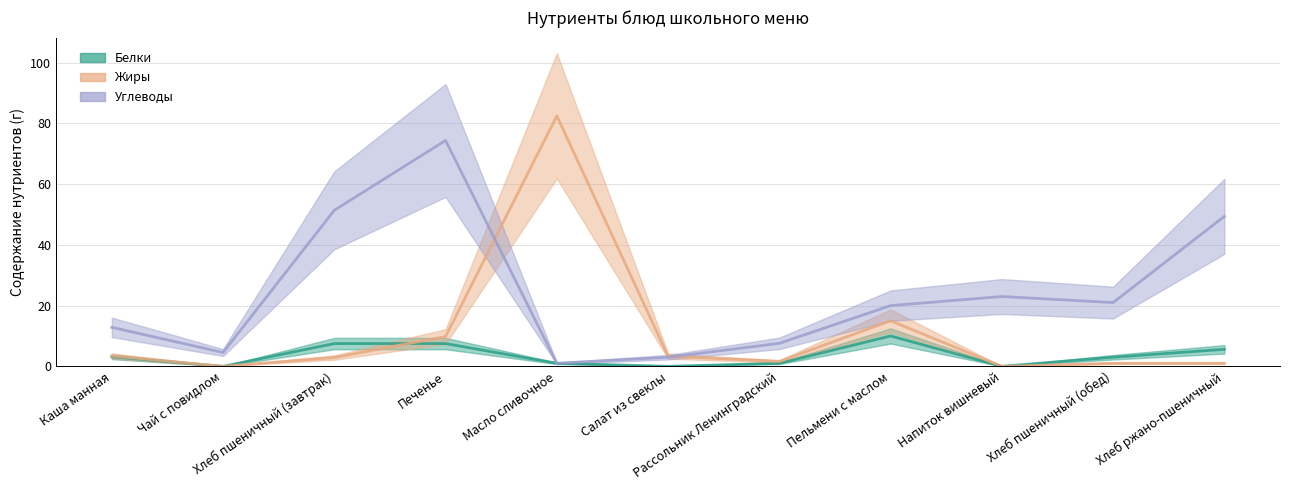

How many lines are shown in the chart?

3